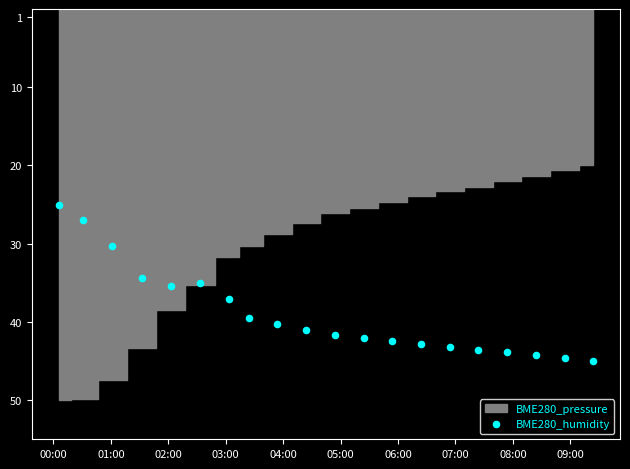

What is the range of X values (max minus min)?

0.4